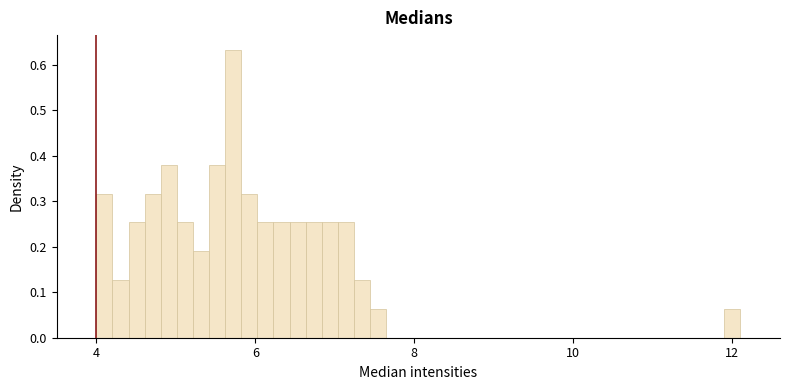

Read against the x-axis, roughly where is the centre of the tallest bar?

5.8